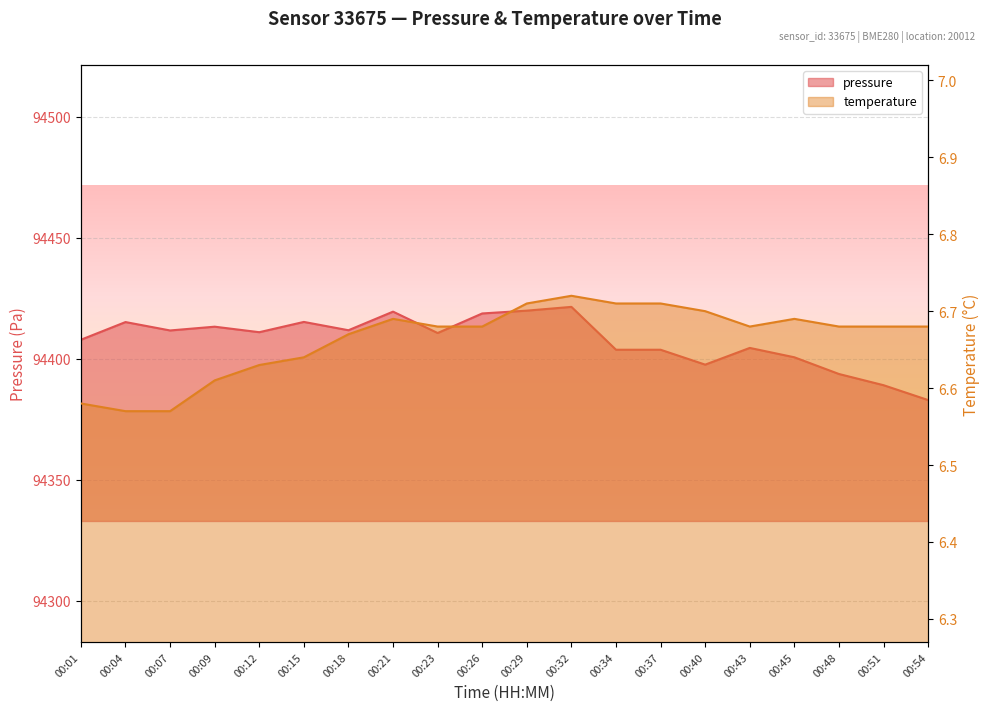

Reading left to right, extract all data points from this chart.

pressure: 00:01=94407.9	00:04=94415.2	00:07=94411.7	00:09=94413.3	00:12=94411.0	00:15=94415.2	00:18=94411.8	00:21=94419.5	00:23=94410.7	00:26=94418.8	00:29=94419.9	00:32=94421.5	00:34=94403.8	00:37=94403.8	00:40=94397.6	00:43=94404.5	00:45=94400.6	00:48=94393.7	00:51=94389.1	00:54=94382.9
temperature: 00:01=6.6	00:04=6.6	00:07=6.6	00:09=6.6	00:12=6.6	00:15=6.6	00:18=6.7	00:21=6.7	00:23=6.7	00:26=6.7	00:29=6.7	00:32=6.7	00:34=6.7	00:37=6.7	00:40=6.7	00:43=6.7	00:45=6.7	00:48=6.7	00:51=6.7	00:54=6.7